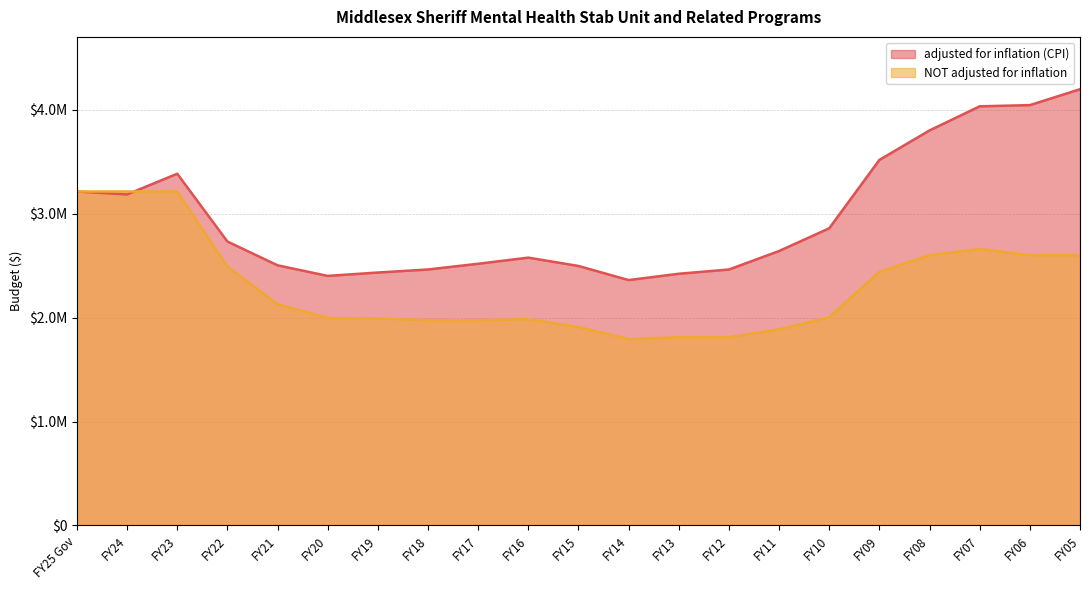

Rank the series by their maximum value, from highest to lowest.

adjusted for inflation (CPI), NOT adjusted for inflation